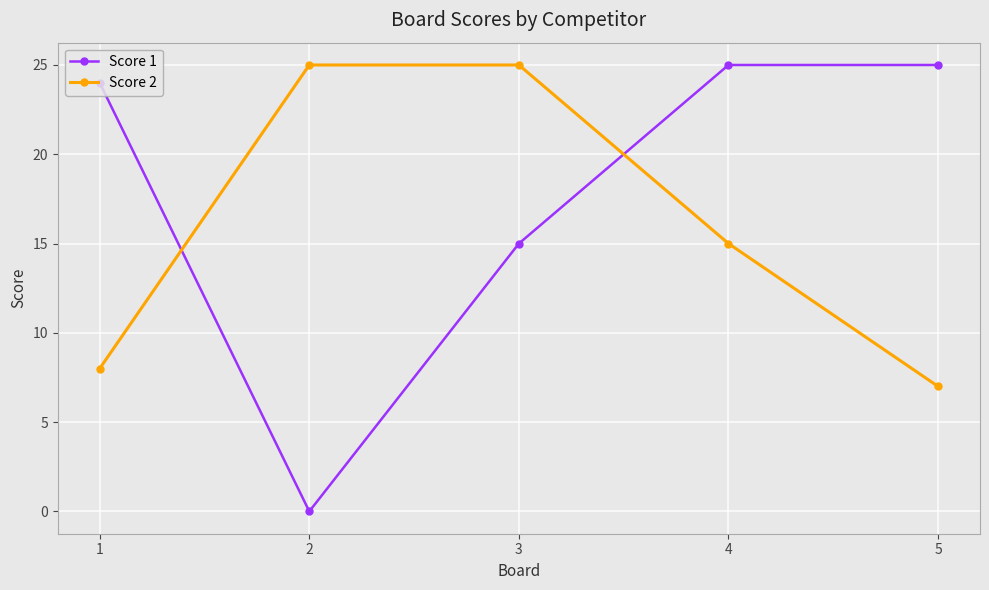

After their last crossing, which series has the higher values: Score 2 or Score 1?

Score 1